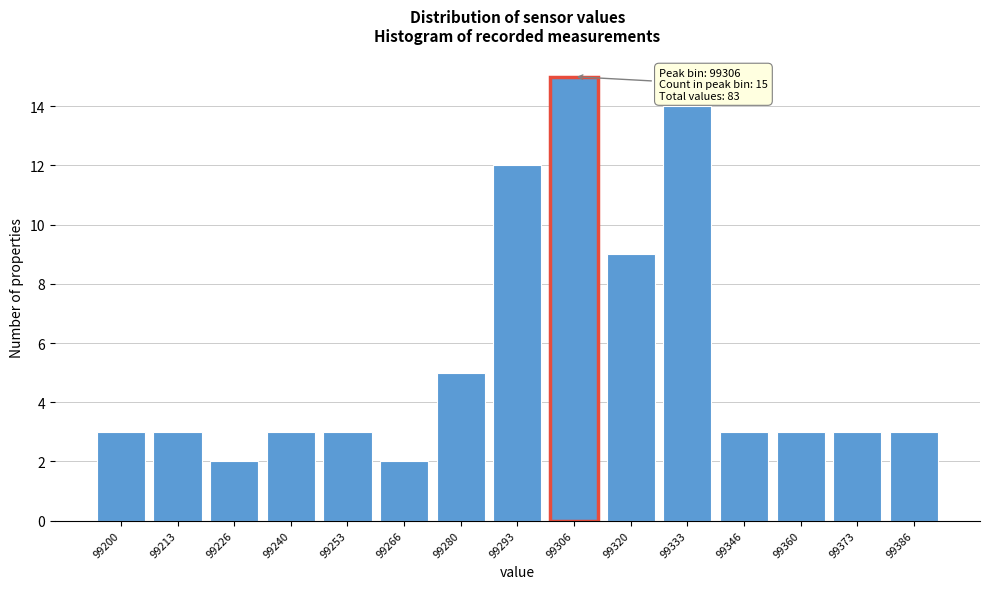

Reading right to left, list all the values displayed in this chart.

3	3	3	3	14	9	15	12	5	2	3	3	2	3	3